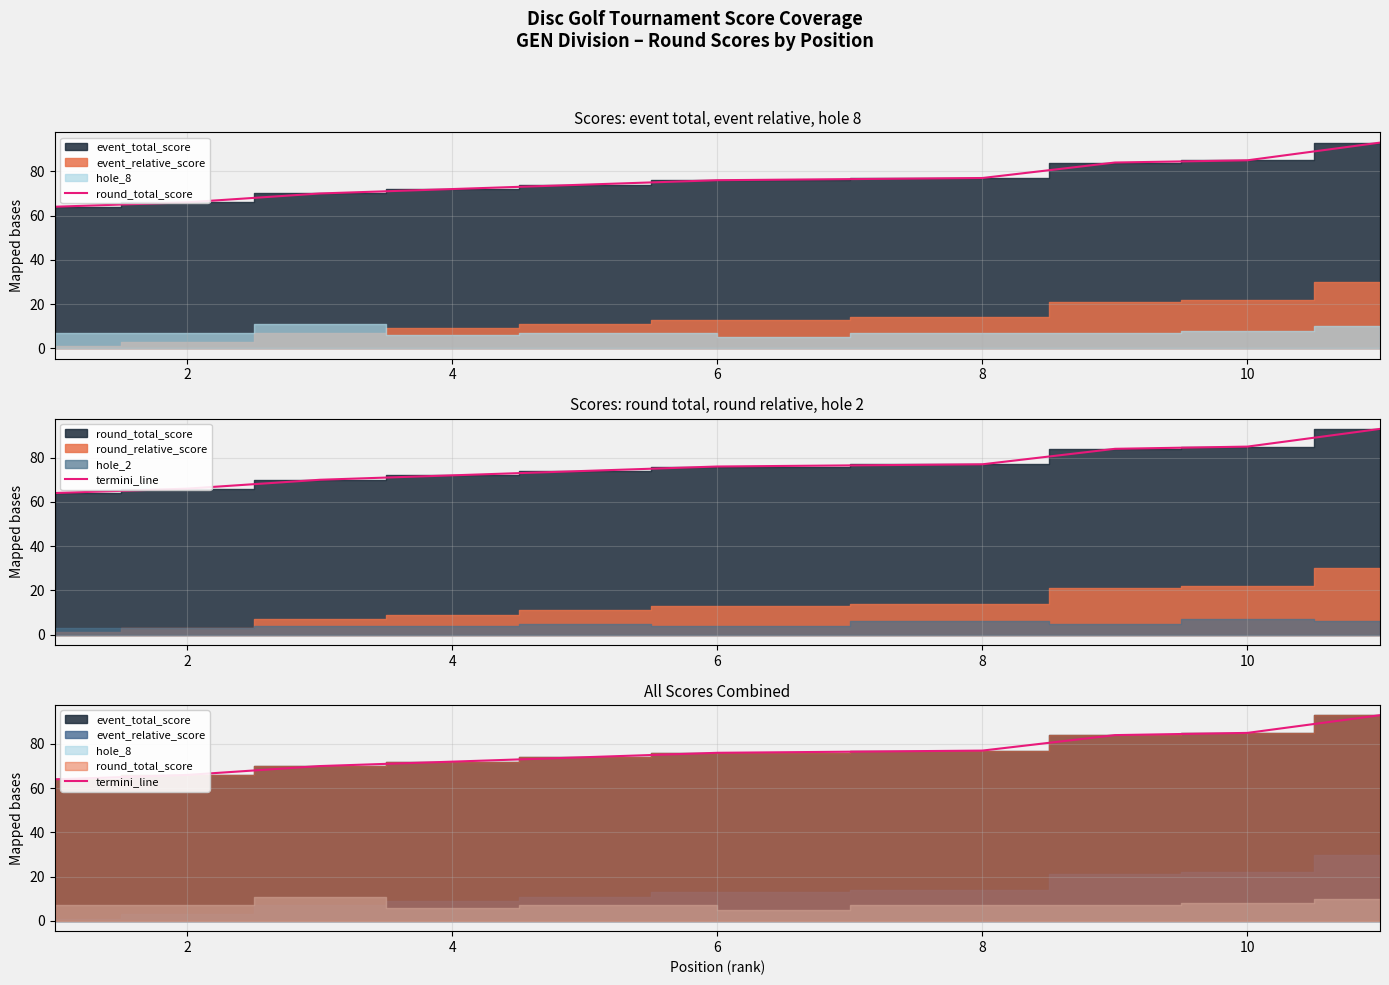

Reading right to left, extract all data points from this chart.

round_total_score: 93	85	84	77	76	76	74	72	70	66	64
termini_line: 93	85	84	77	76	76	74	72	70	66	64